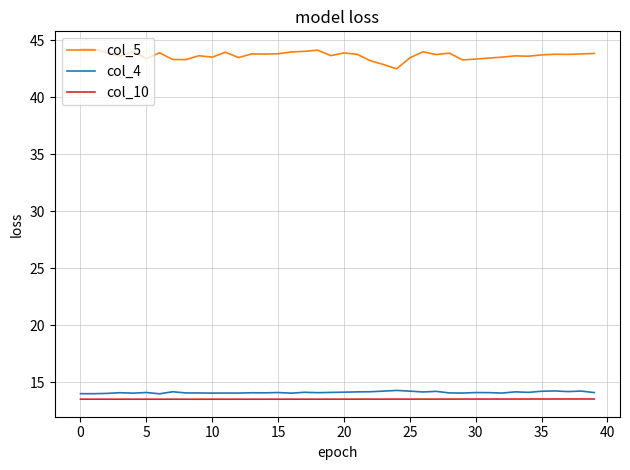

What is the maximum value for col_4?

14.3